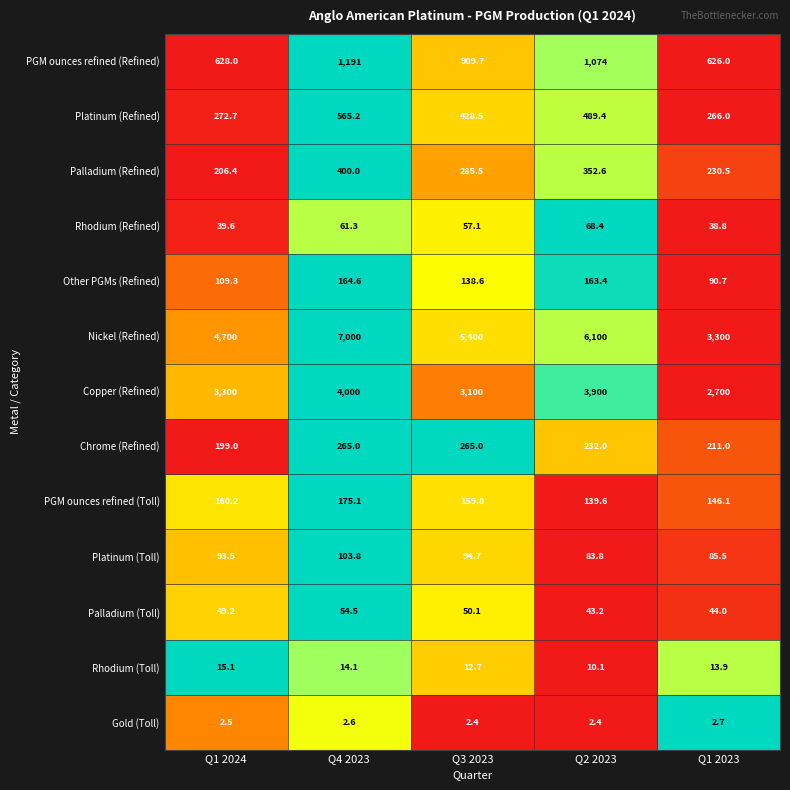

Which series has the widest spread of values?

Nickel (Refined)